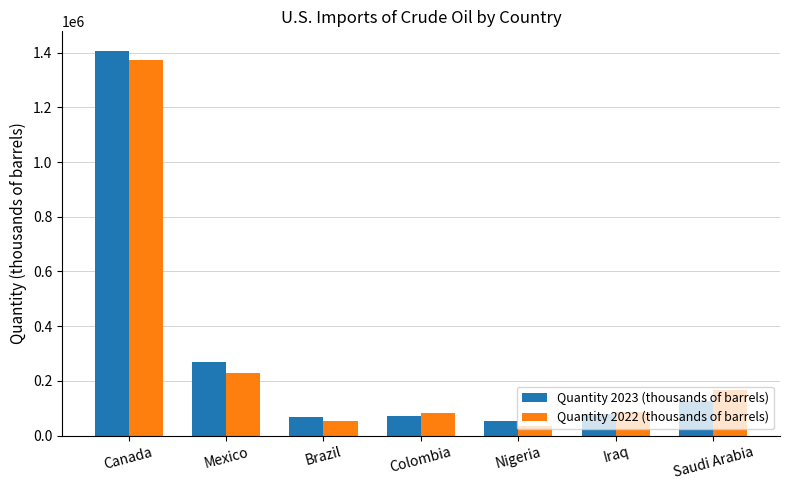

What is the label of the 4th bar from the right?

Colombia